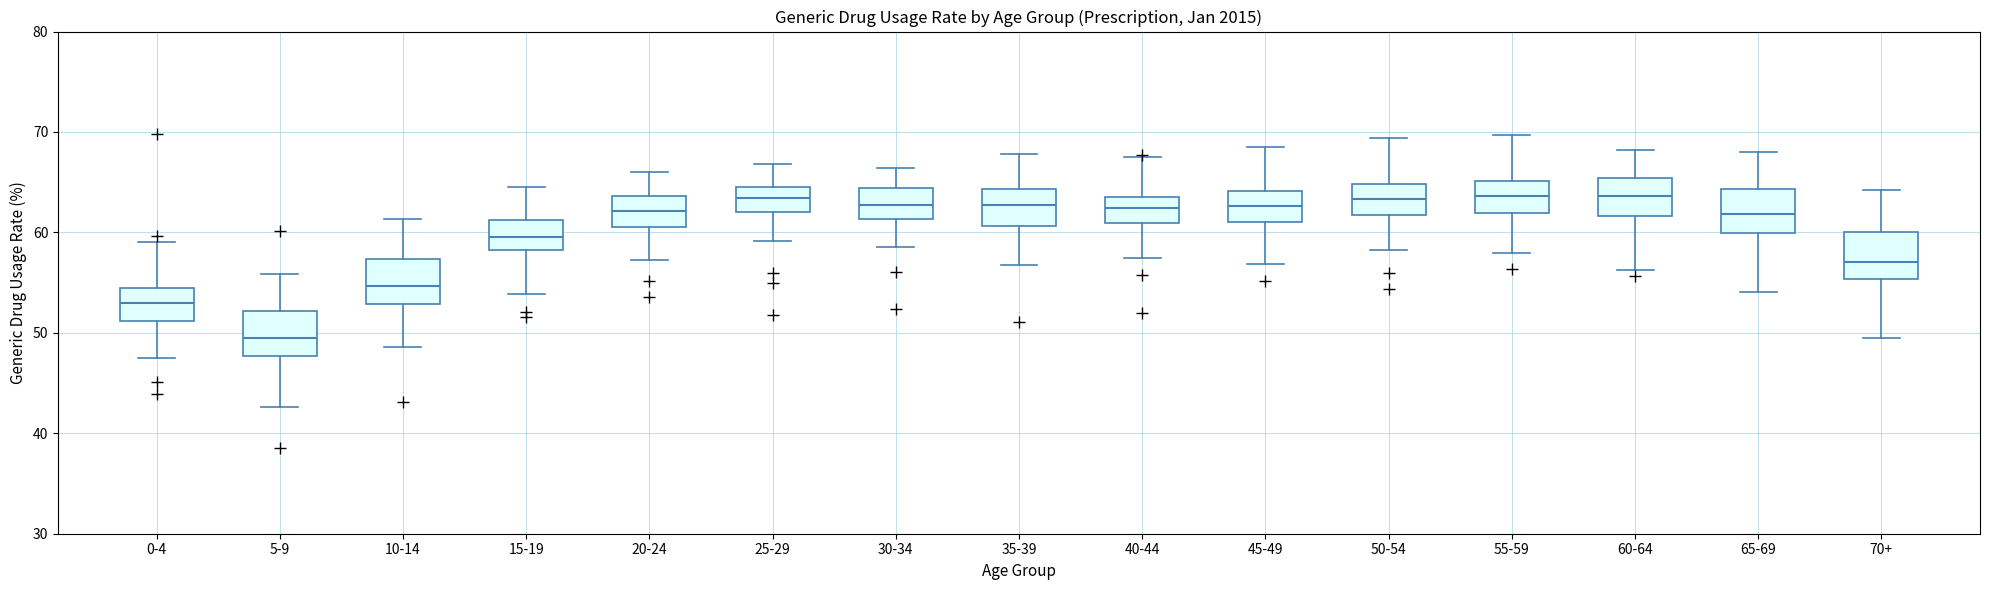

Where is the upper edge of the box for 30-34 on the y-axis? The values are not printed on the chart, so give them approximately, as read against the axis.

64